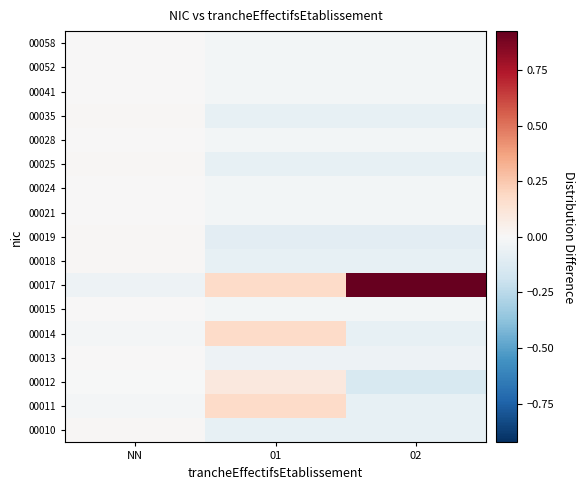

How many data points does each series have?

3